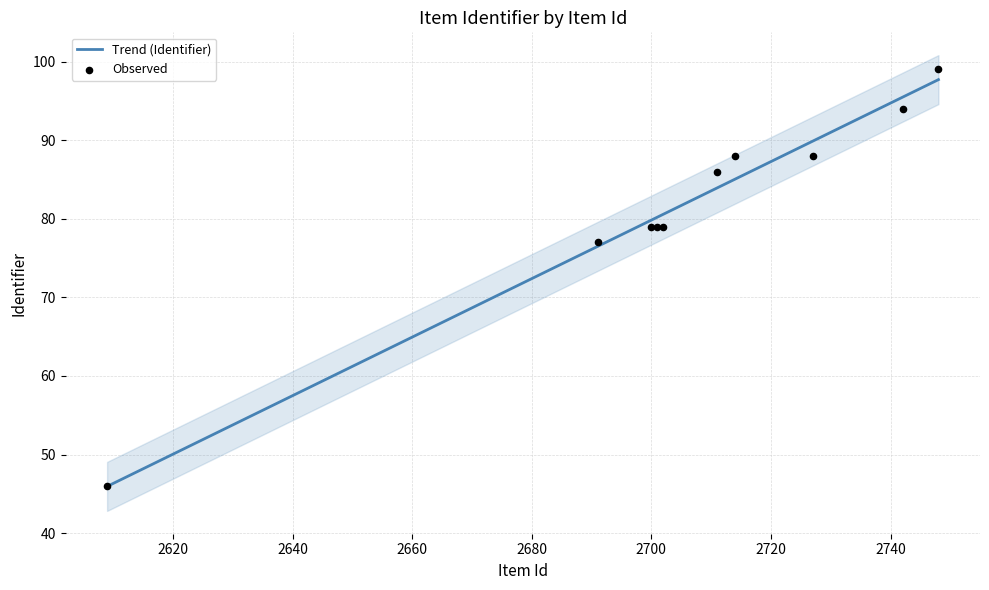

What is the change in value from 2748 to 2727?

-11